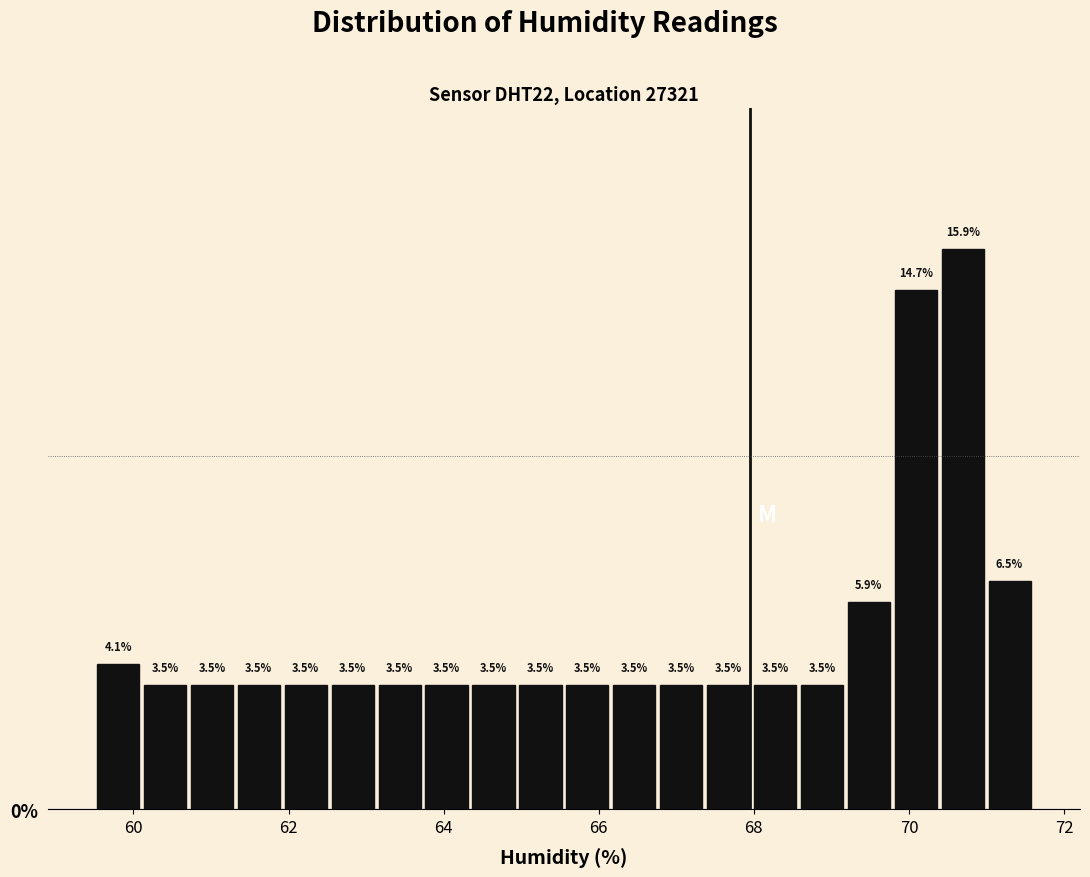

Read against the x-axis, roughly where is the centre of the tallest bar?

70.6